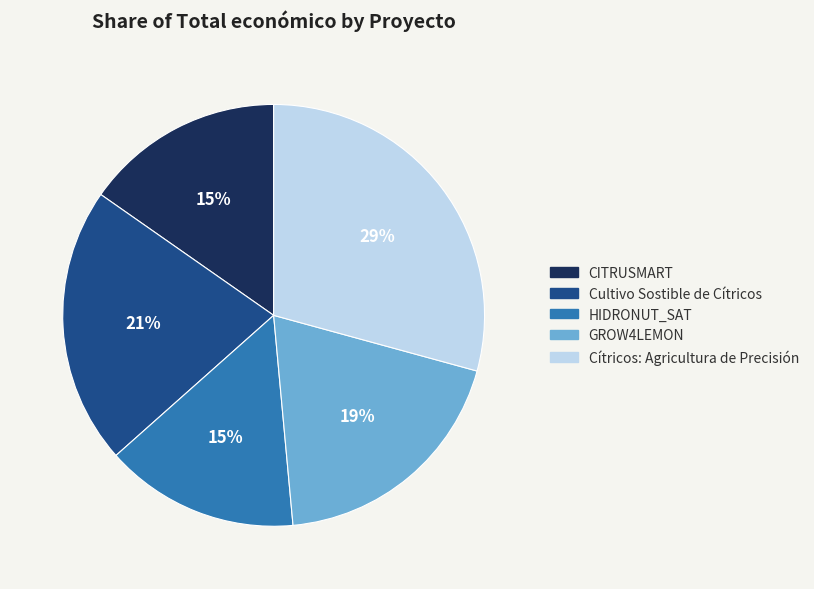

To the nearest percent, what is the combined percentage of Cítricos: Agricultura de Precisión and Cultivo Sostible de Cítricos?

51%